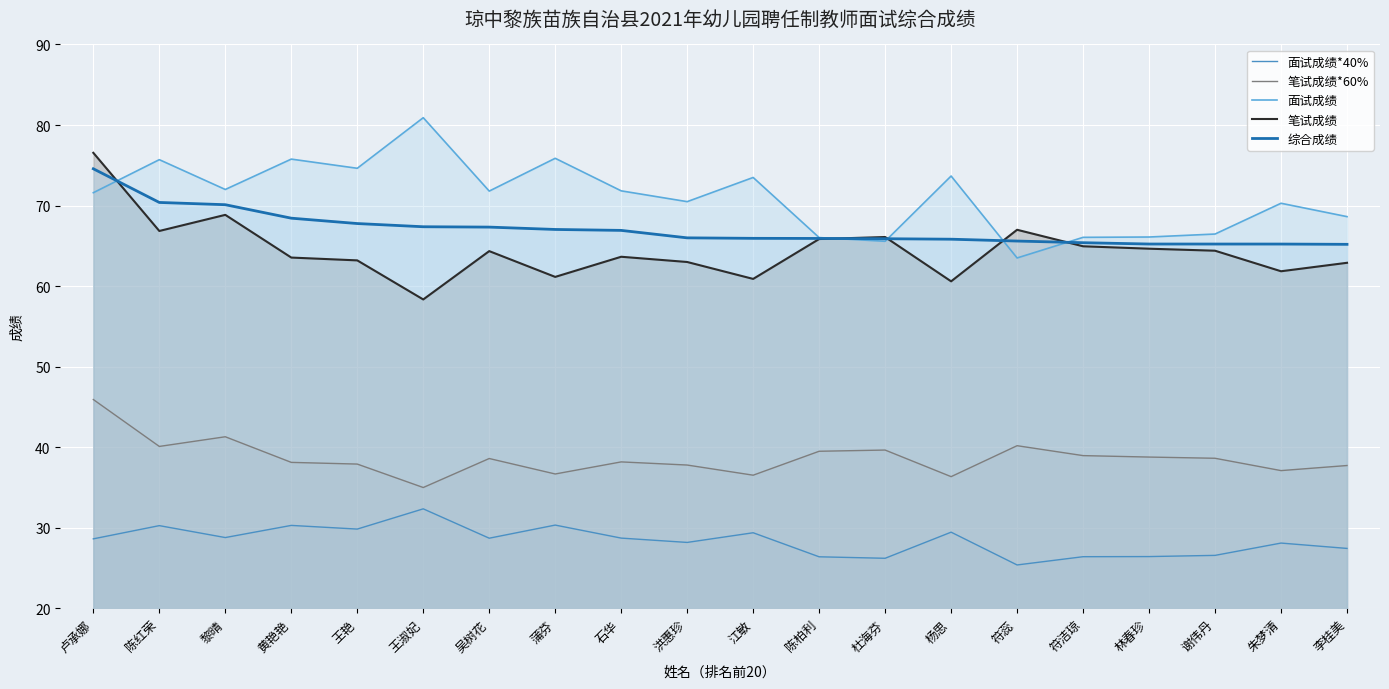

What is the lowest value of the 面试成绩*40% series?

25.4